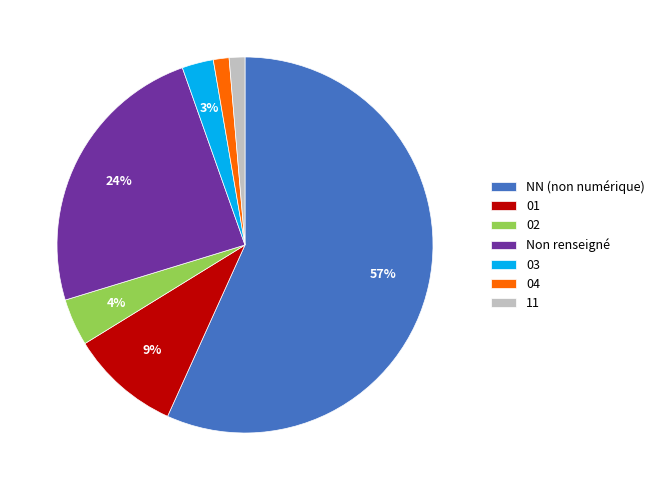

Between Non renseigné and 01, which is larger?

Non renseigné